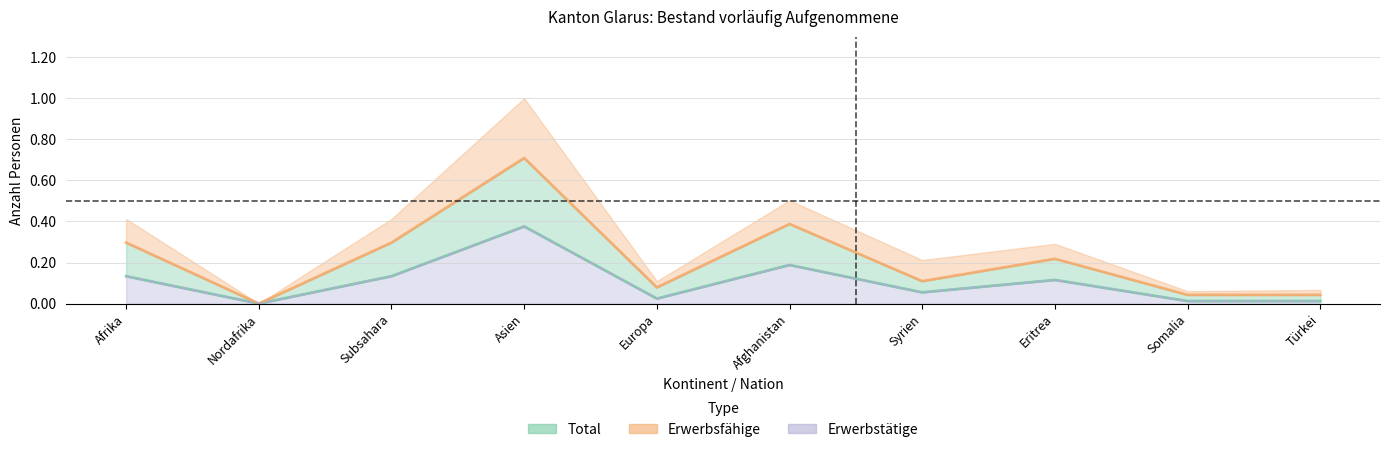

List the series in order of their peak value, lowest first.

Total, Erwerbstätige, Erwerbsfähige